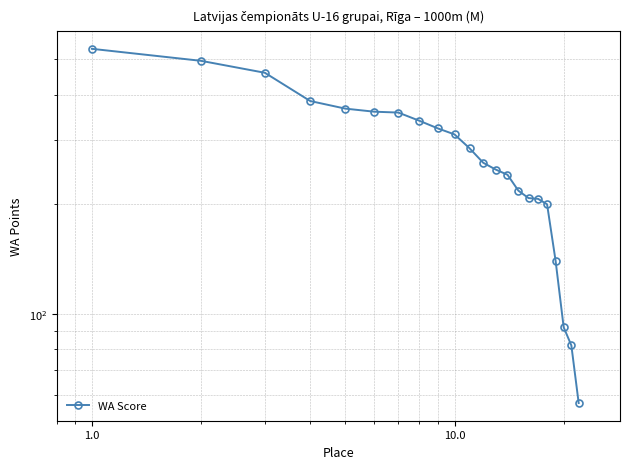

How many lines are shown in the chart?

1